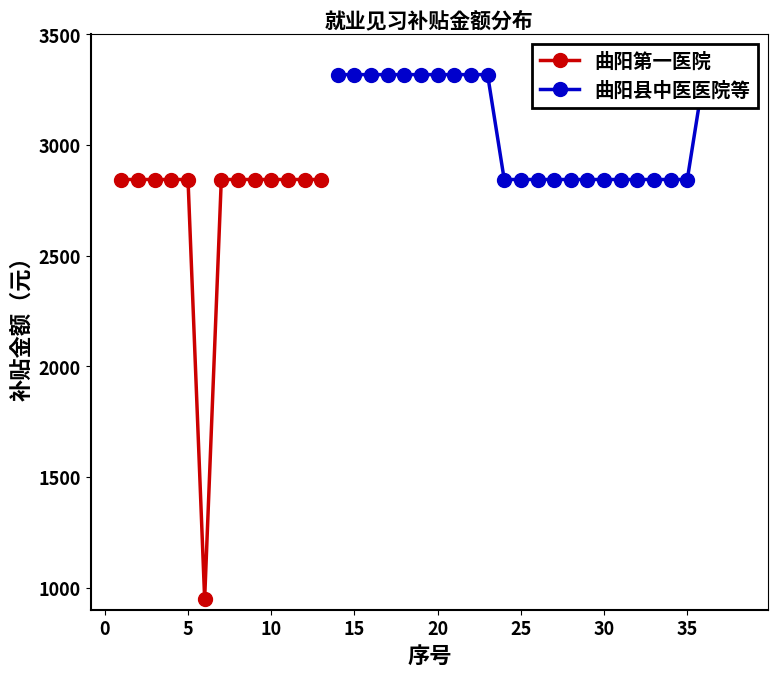

List the labels in order of 序号 value, smallest first.

1, 2, 3, 4, 5, 6, 7, 8, 9, 10, 11, 12, 13, 14, 15, 16, 17, 18, 19, 20, 21, 22, 23, 24, 25, 26, 27, 28, 29, 30, 31, 32, 33, 34, 35, 36, 37, 38